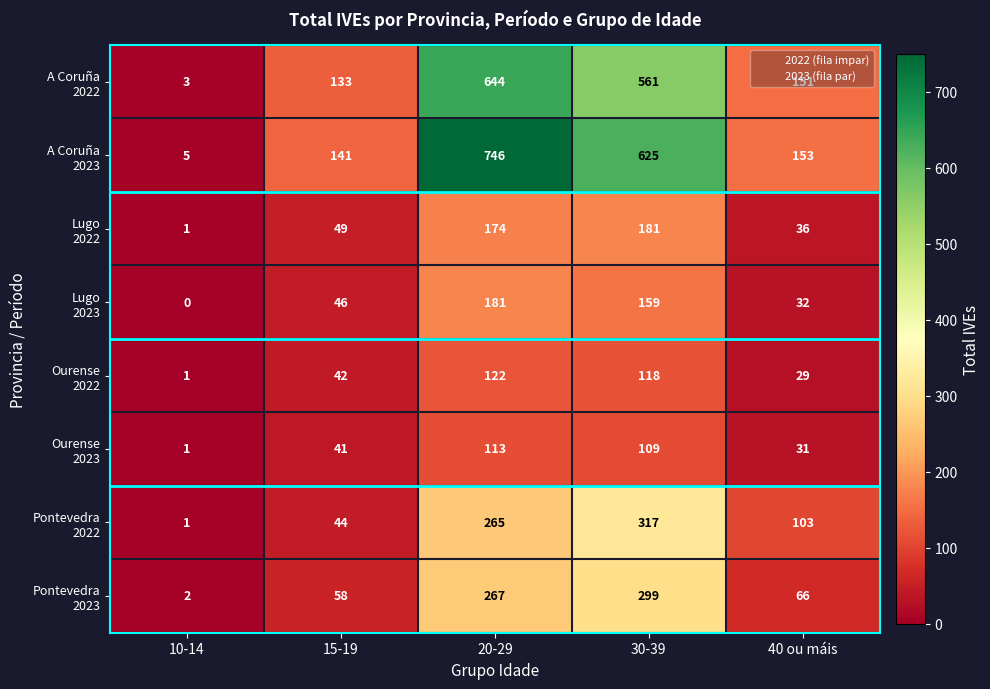

What is the spread (max minus min) of values at 10-14?

5